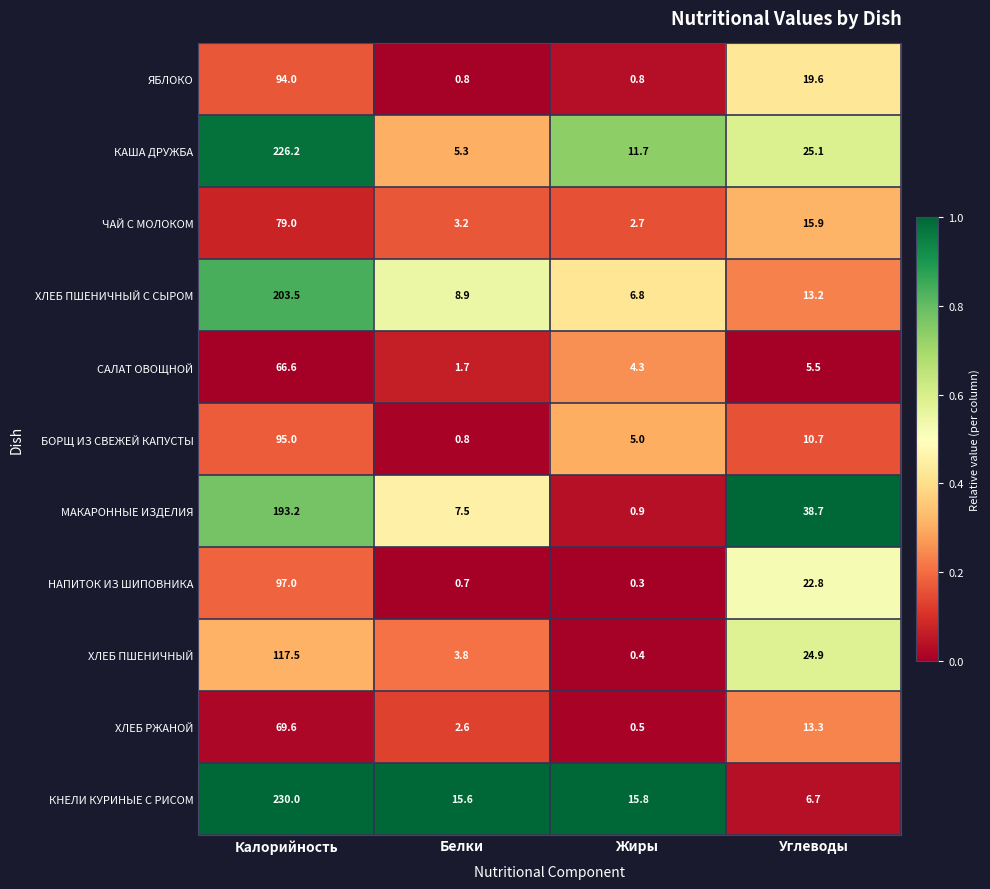

List the series in order of their peak value, lowest first.

САЛАТ ОВОЩНОЙ, ХЛЕБ РЖАНОЙ, ЧАЙ С МОЛОКОМ, ЯБЛОКО, БОРЩ ИЗ СВЕЖЕЙ КАПУСТЫ, НАПИТОК ИЗ ШИПОВНИКА, ХЛЕБ ПШЕНИЧНЫЙ, МАКАРОННЫЕ ИЗДЕЛИЯ, ХЛЕБ ПШЕНИЧНЫЙ С СЫРОМ, КАША ДРУЖБА, КНЕЛИ КУРИНЫЕ С РИСОМ